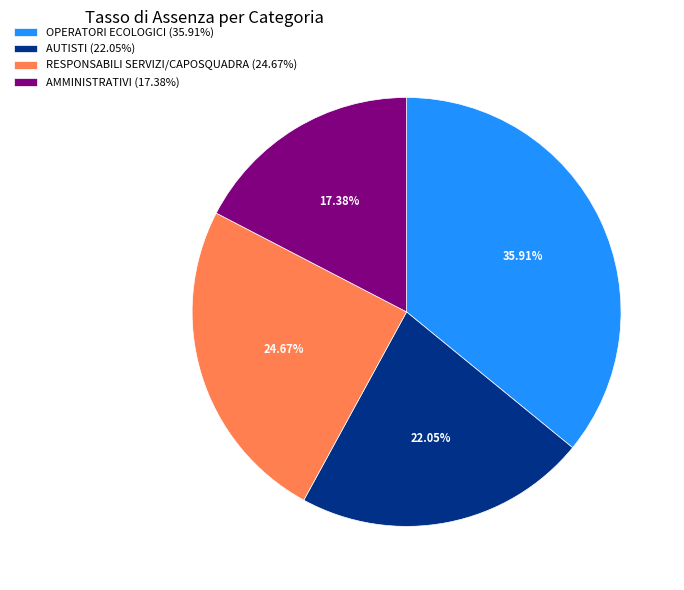

Count the number of slices in the pie.

4